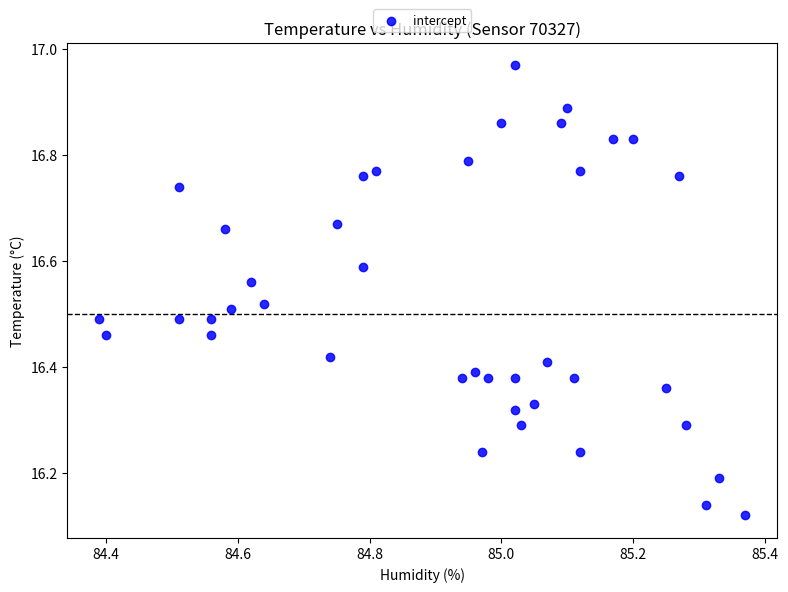

What is the range of X values (max minus min)?

1.0